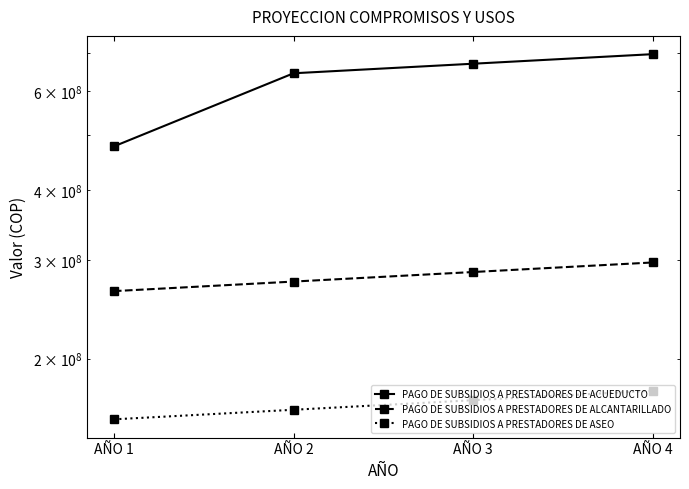

At how many categories does at least one series exceed 491232662?

3